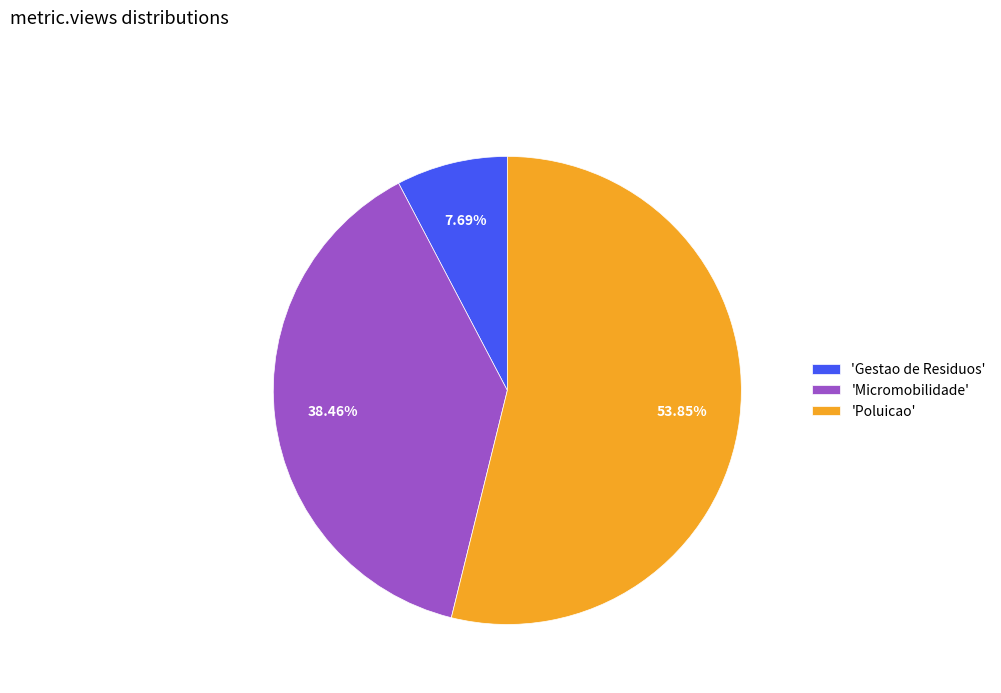

Rank the categories by value from highest to lowest.

'Poluicao', 'Micromobilidade', 'Gestao de Residuos'